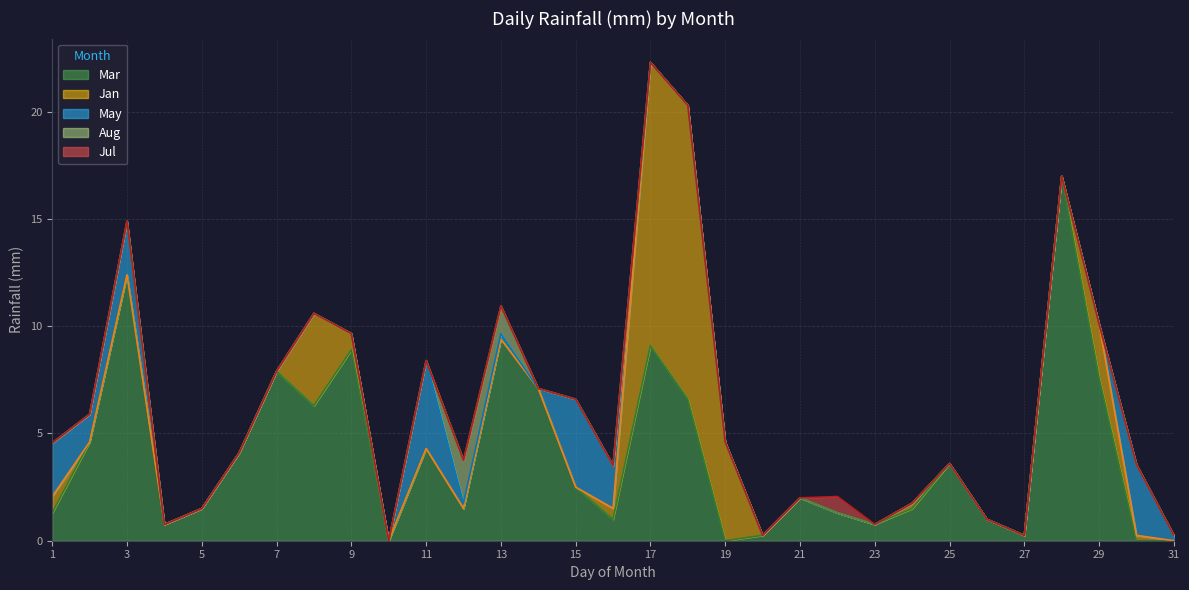

Reading left to right, what are all the values shown in this chart?

Mar: 1=1.3	2=4.6	3=12.4	4=0.8	5=1.5	6=4.1	7=7.9	8=6.3	9=8.9	10=0.0	11=4.3	12=1.5	13=9.4	14=7.1	15=2.5	16=1.0	17=9.1	18=6.6	19=0.0	20=0.2	21=2.0	22=1.3	23=0.8	24=1.5	25=3.6	26=1.0	27=0.2	28=17.0	29=7.6	30=0.0	31=0.0
Jan: 1=0.8	2=0.0	3=0.0	4=0.0	5=0.0	6=0.0	7=0.0	8=4.3	9=0.8	10=0.0	11=0.0	12=0.0	13=0.0	14=0.0	15=0.0	16=0.5	17=13.2	18=13.7	19=4.6	20=0.0	21=0.0	22=0.0	23=0.0	24=0.2	25=0.0	26=0.0	27=0.0	28=0.0	29=2.5	30=0.2	31=0.0
May: 1=2.5	2=1.3	3=2.5	4=0.0	5=0.0	6=0.0	7=0.0	8=0.0	9=0.0	10=0.0	11=4.1	12=0.2	13=0.2	14=0.0	15=4.1	16=2.0	17=0.0	18=0.0	19=0.0	20=0.0	21=0.0	22=0.0	23=0.0	24=0.0	25=0.0	26=0.0	27=0.0	28=0.0	29=0.0	30=3.3	31=0.2
Aug: 1=0.0	2=0.0	3=0.0	4=0.0	5=0.0	6=0.0	7=0.0	8=0.0	9=0.0	10=0.0	11=0.0	12=2.0	13=1.3	14=0.0	15=0.0	16=0.0	17=0.0	18=0.0	19=0.0	20=0.0	21=0.0	22=0.0	23=0.0	24=0.0	25=0.0	26=0.0	27=0.0	28=0.0	29=0.0	30=0.0	31=0.0
Jul: 1=0.0	2=0.0	3=0.0	4=0.0	5=0.0	6=0.0	7=0.0	8=0.0	9=0.0	10=0.0	11=0.0	12=0.0	13=0.0	14=0.0	15=0.0	16=0.0	17=0.0	18=0.0	19=0.0	20=0.0	21=0.0	22=0.8	23=0.0	24=0.0	25=0.0	26=0.0	27=0.0	28=0.0	29=0.0	30=0.0	31=0.0